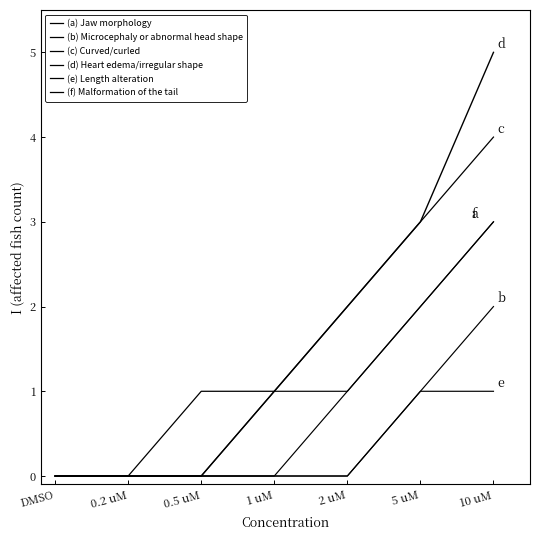

Which has a higher value, 5 uM or 1 uM?

5 uM